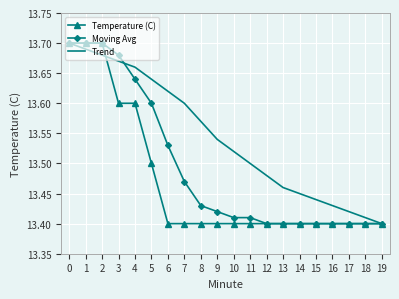

Between 2 and 9, which series saw the biggest shift?

Temperature (C)